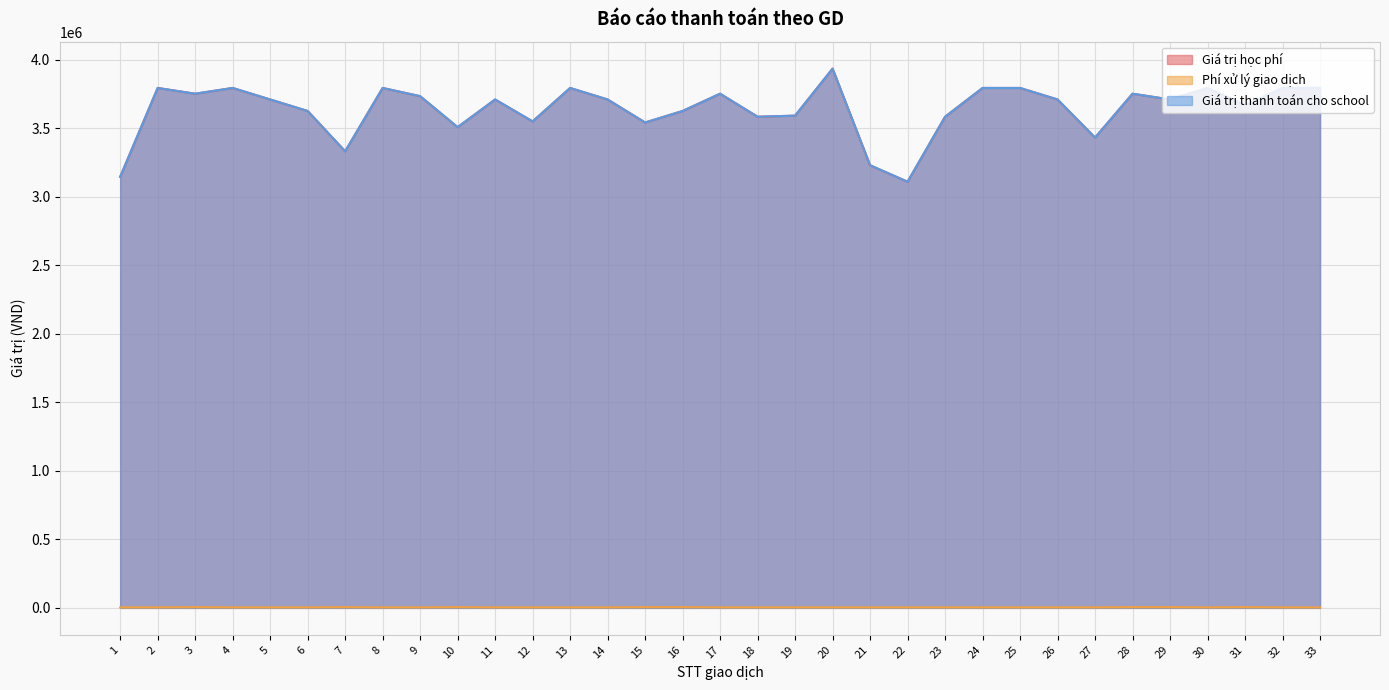

True or false: Phí xử lý giao dịch and Giá trị thanh toán cho school cross at least once.

False